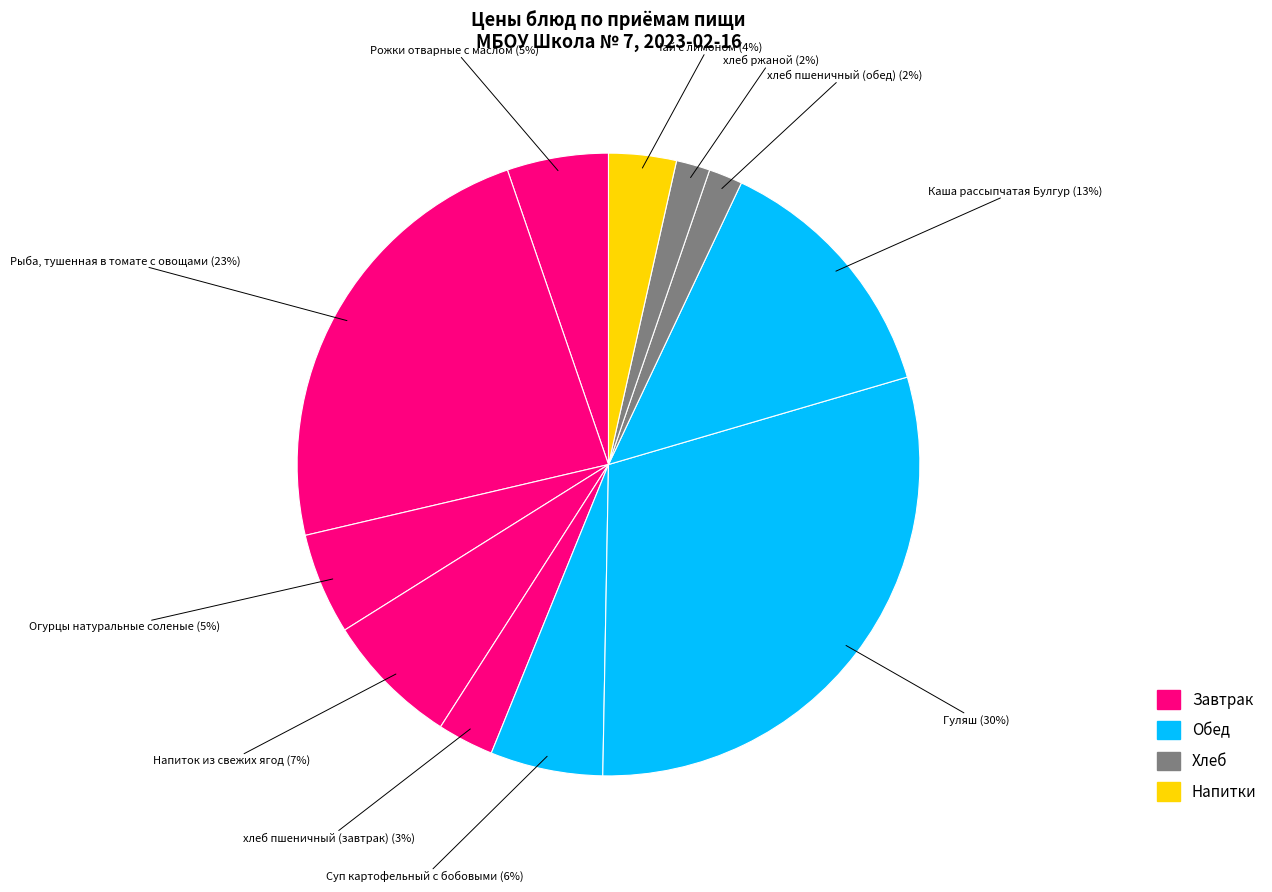

How many slices are in this pie chart?

11